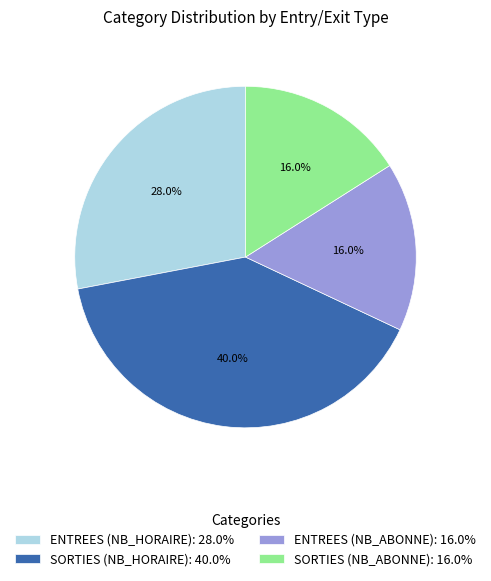

How many segments does this pie chart have?

4